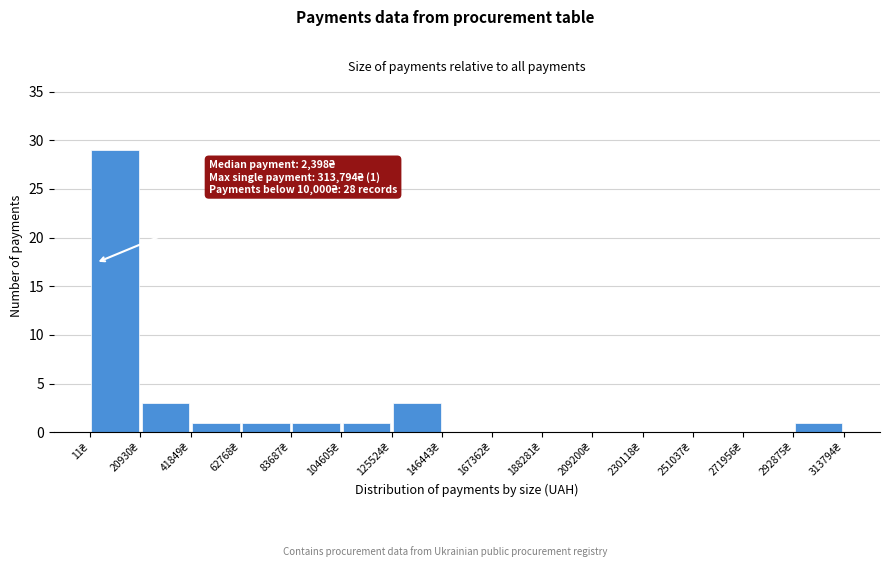

Over which range of the x-axis is the bar tallest?

0 to 20000